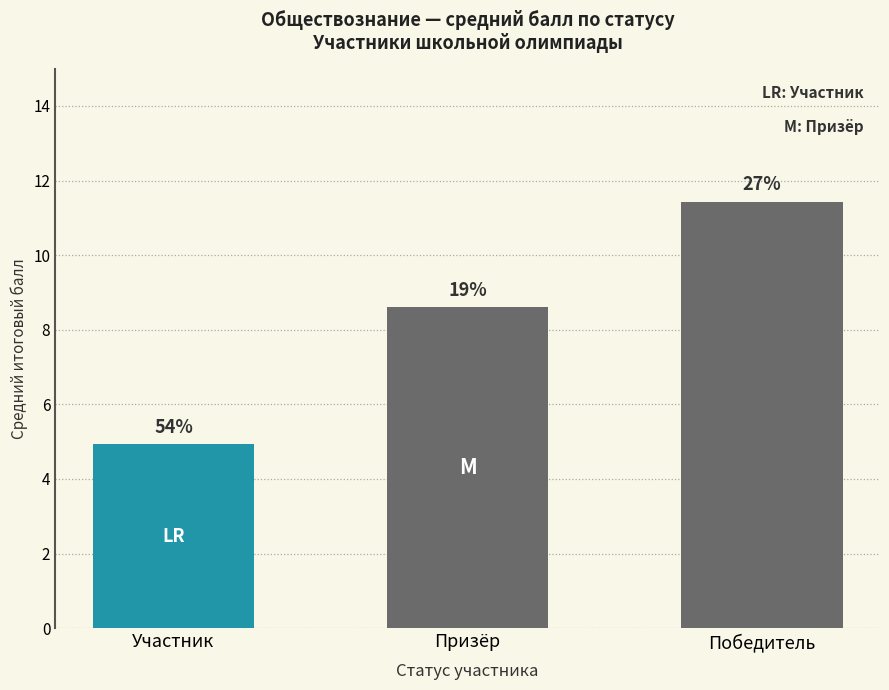

Are the bars horizontal?

No